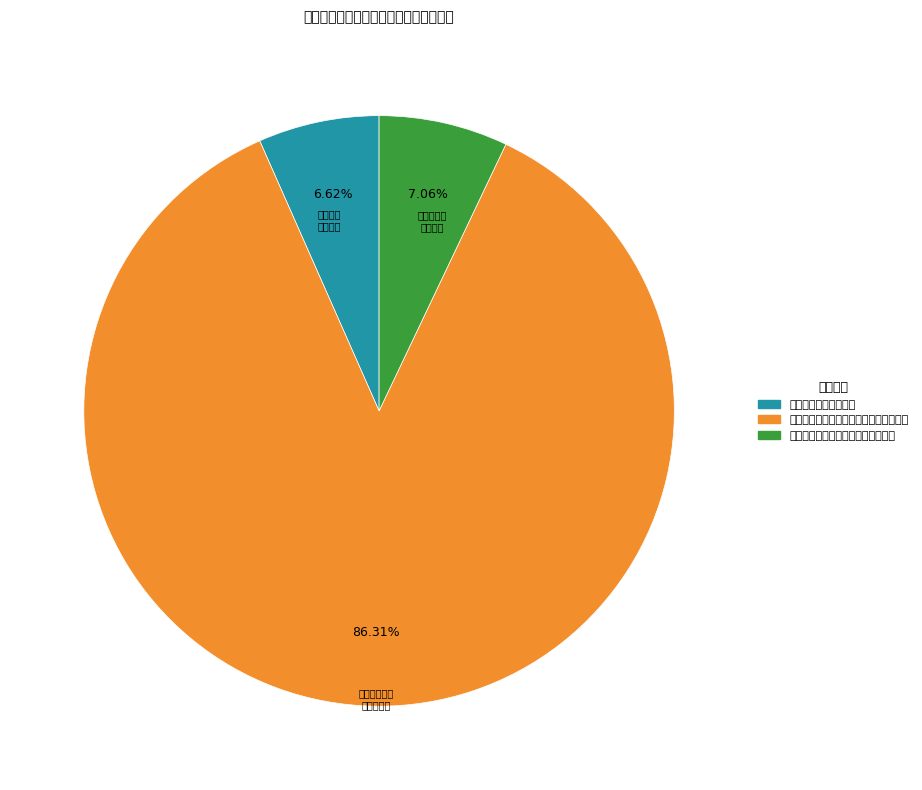

Which slice is the largest?

其他国有土地使用权出让收入安排的支出